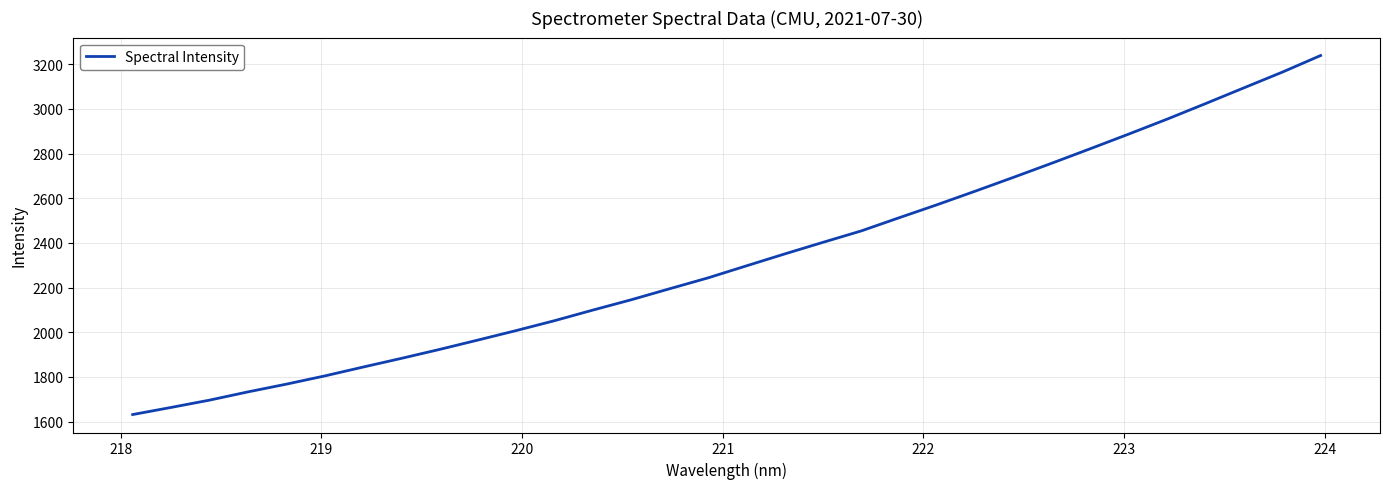

True or false: the data has more than 0 interior local peaks.

False